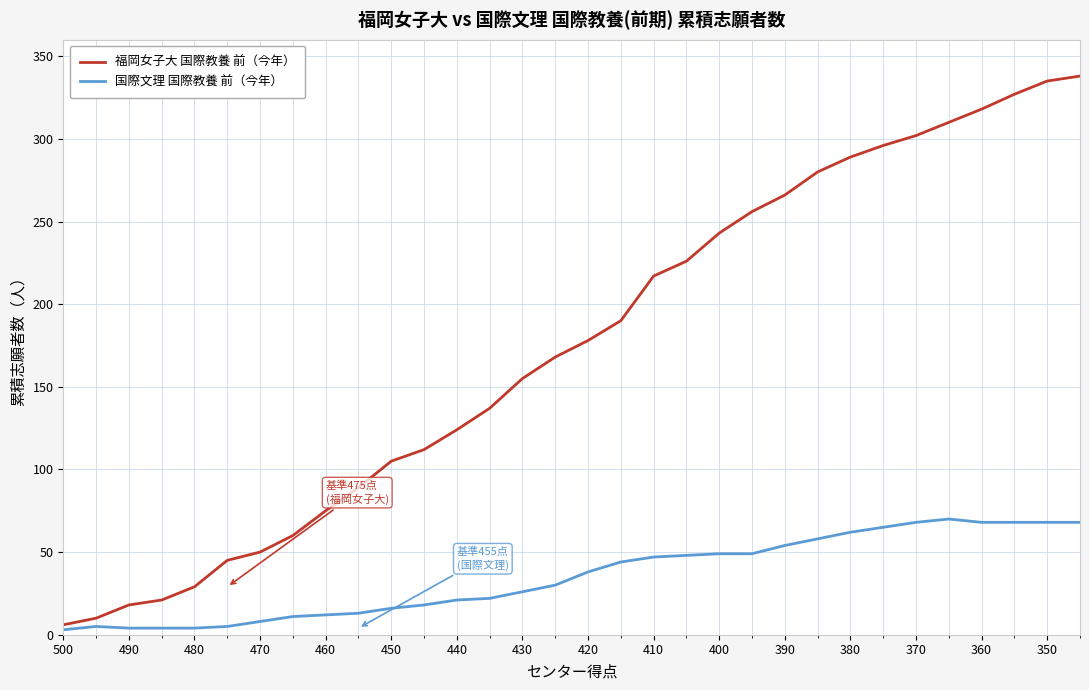

What is the maximum value for 国際文理 国際教養 前（今年）?

70